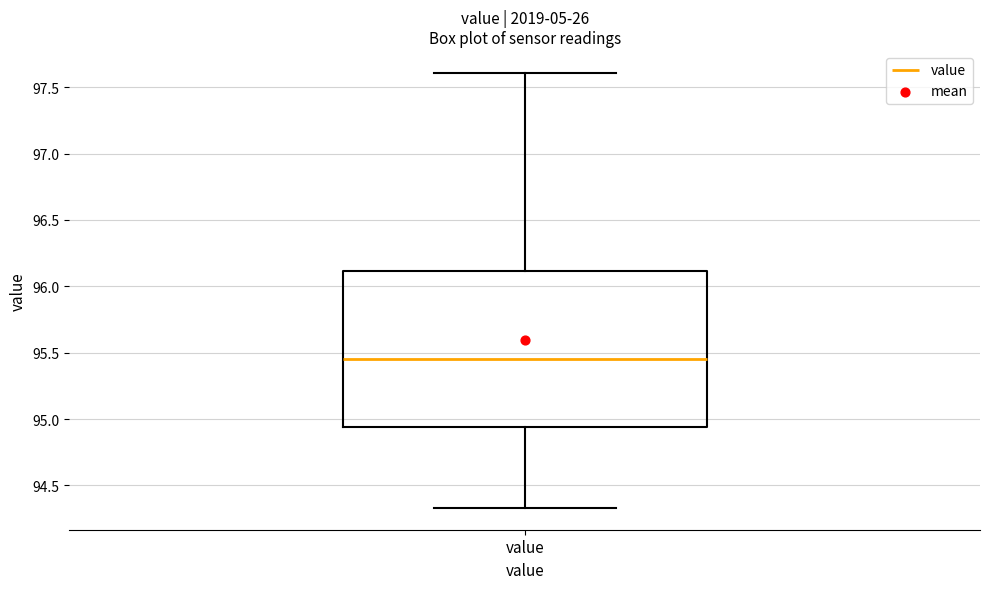

Where does the median line of the box for value sit on the y-axis? The values are not printed on the chart, so give them approximately, as read against the axis.

95.45